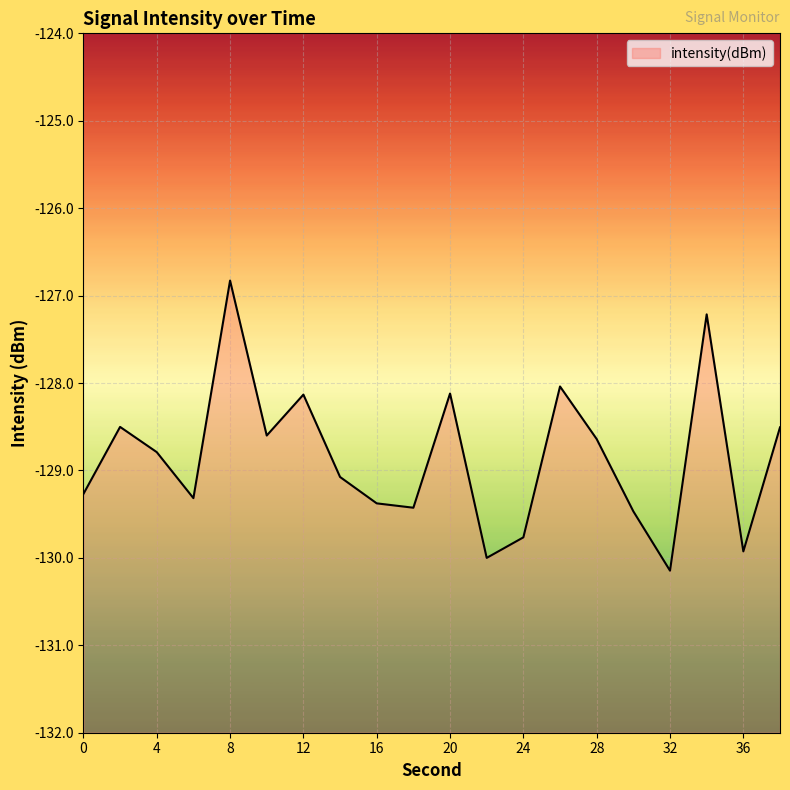

What is the difference between the maximum and second lowest values?

3.2